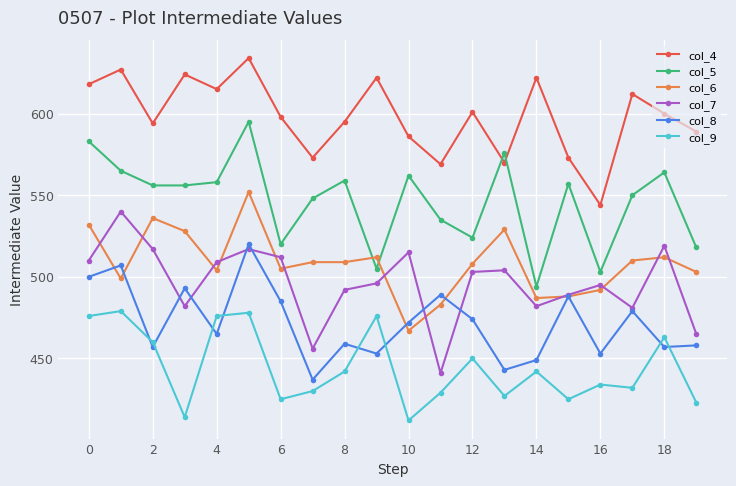

Is this an area chart (filled region under the line)?

No